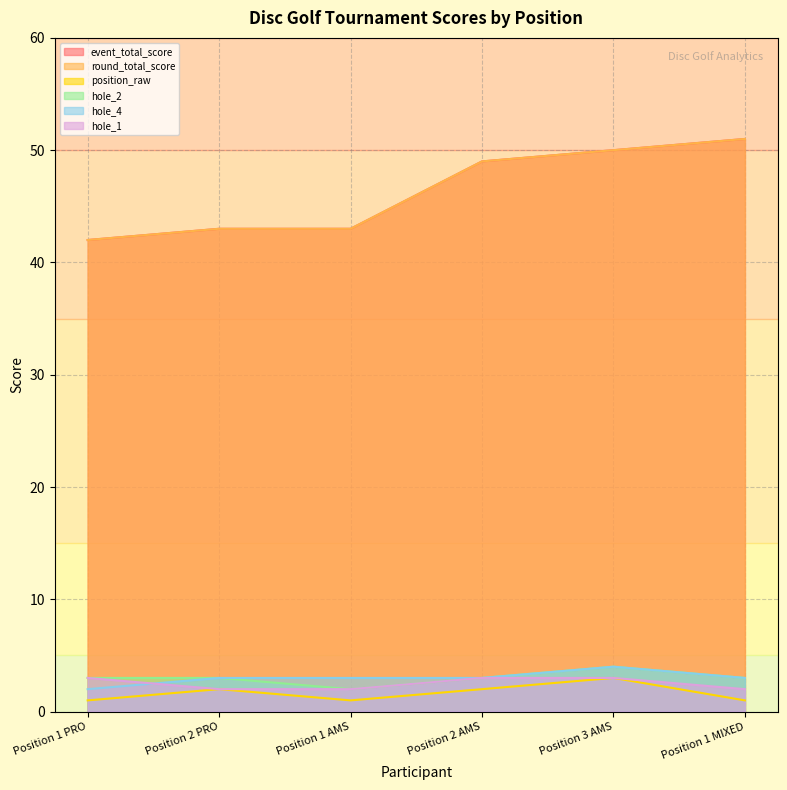

What is the difference between the second highest and minimum values in the hole_2 series?

1